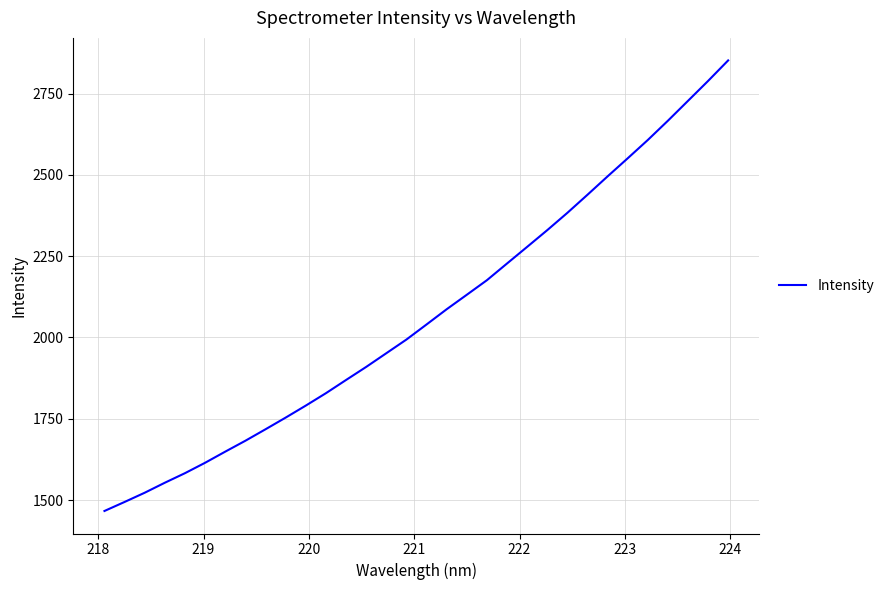

What is the maximum value shown in the chart?

2851.7